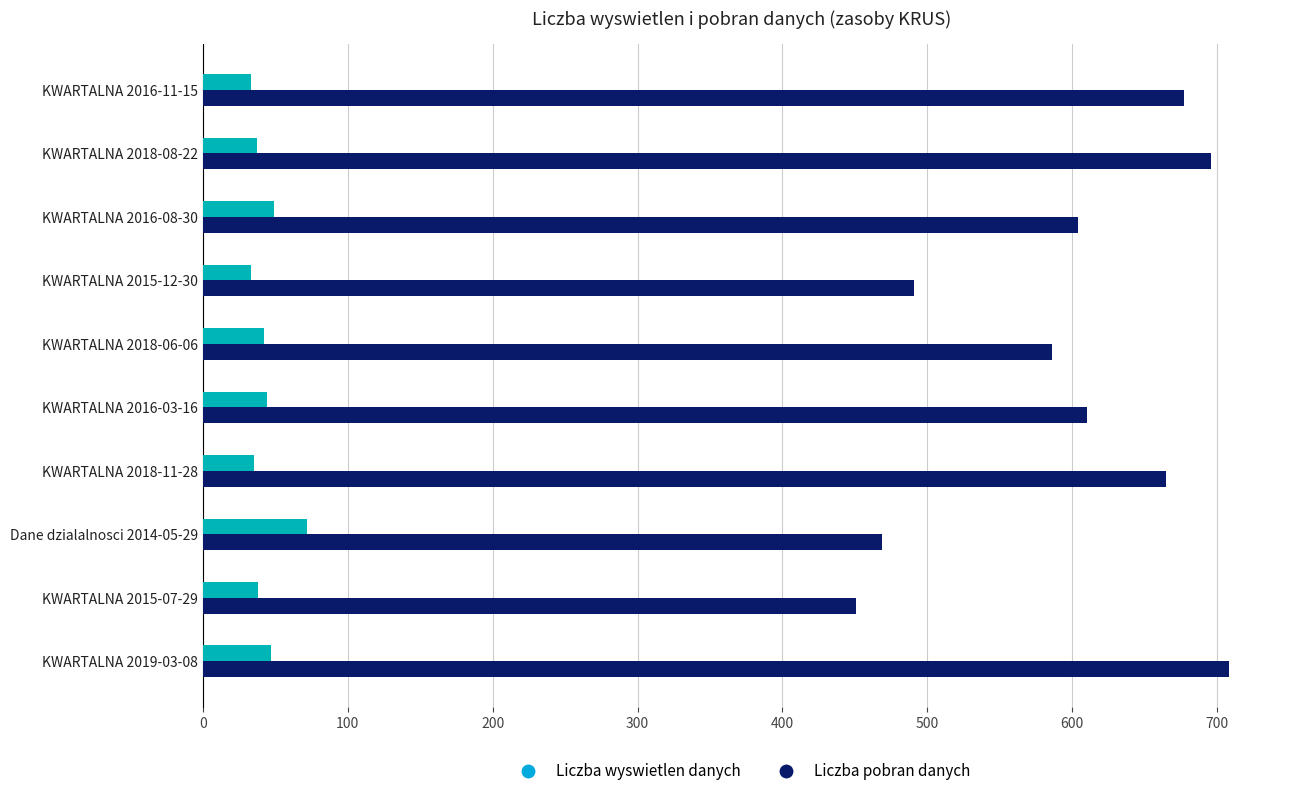

Which series has the largest total across all categories?

Liczba wyswietlen danych